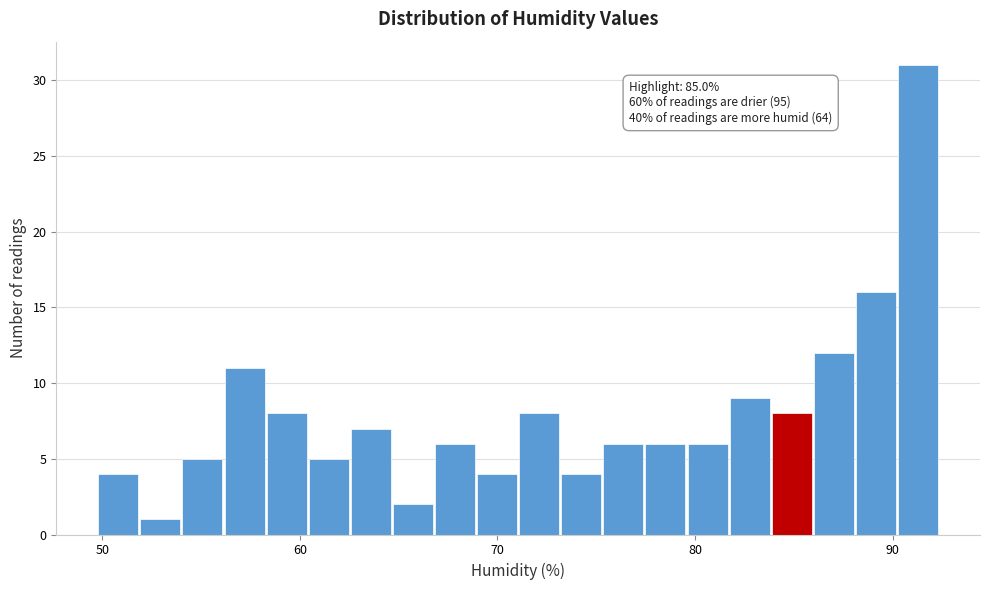

Read against the x-axis, roughly where is the centre of the tallest bar?

91